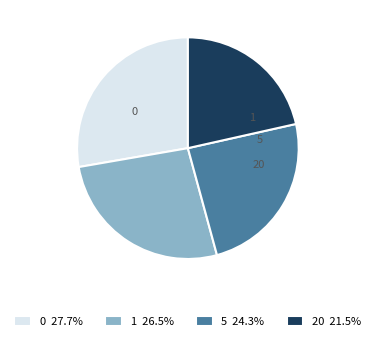

Is there any slice that represents more than half of the pie?

No